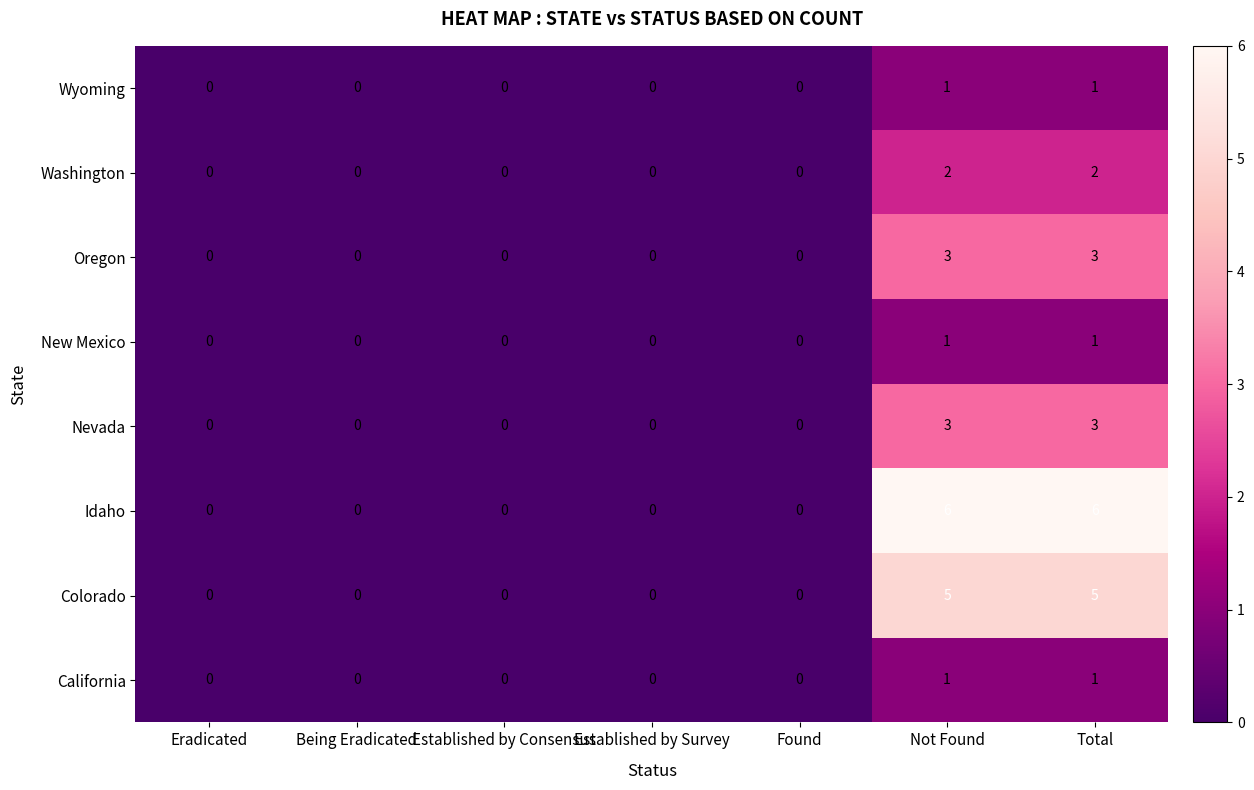

What is the approximate value of Nevada at Total?

3